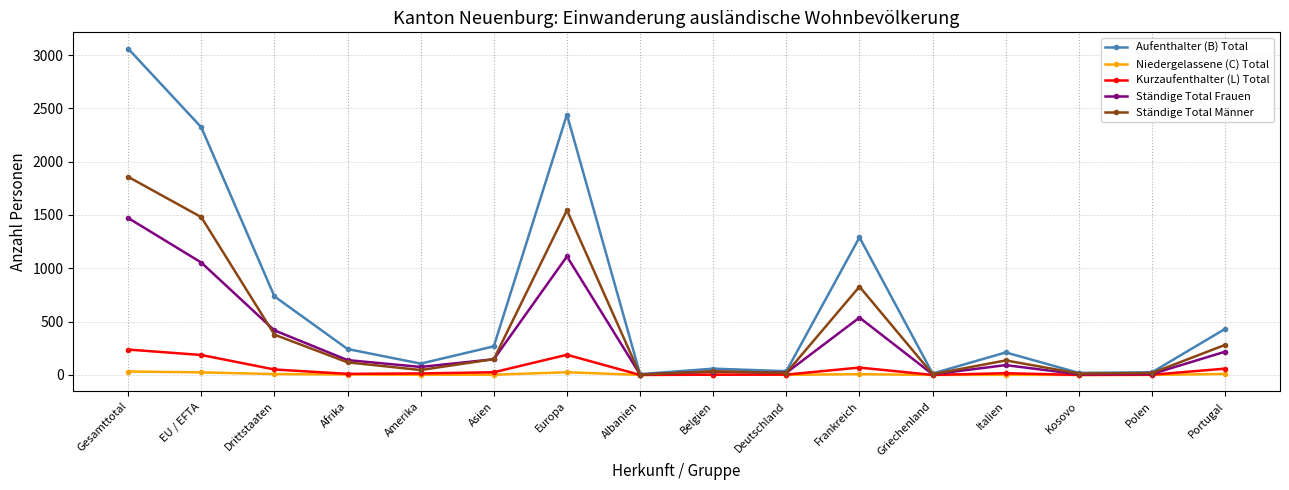

At how many categories does at least one series exceed 1491?

3